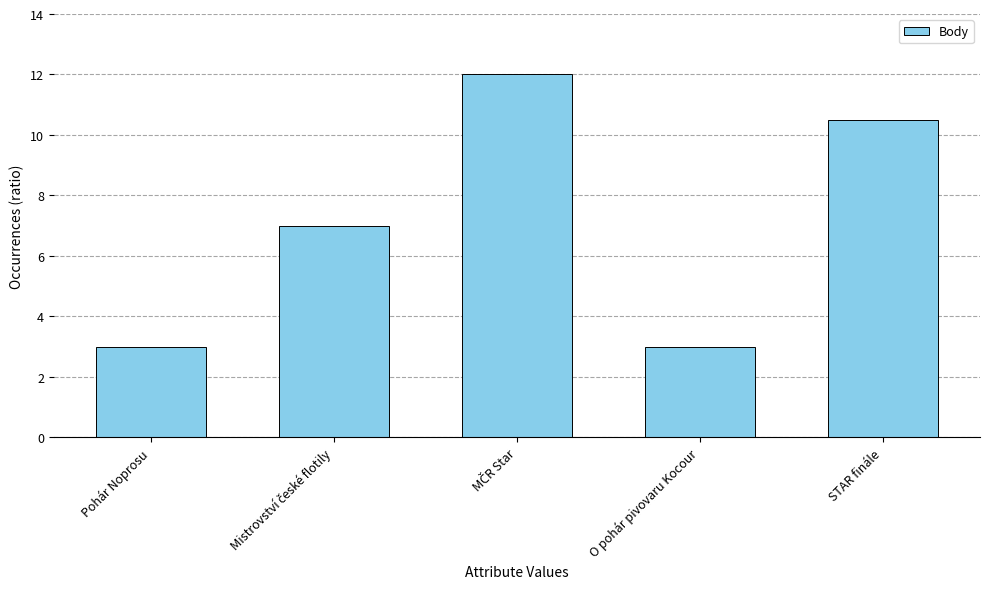

How many series are shown in this chart?

1